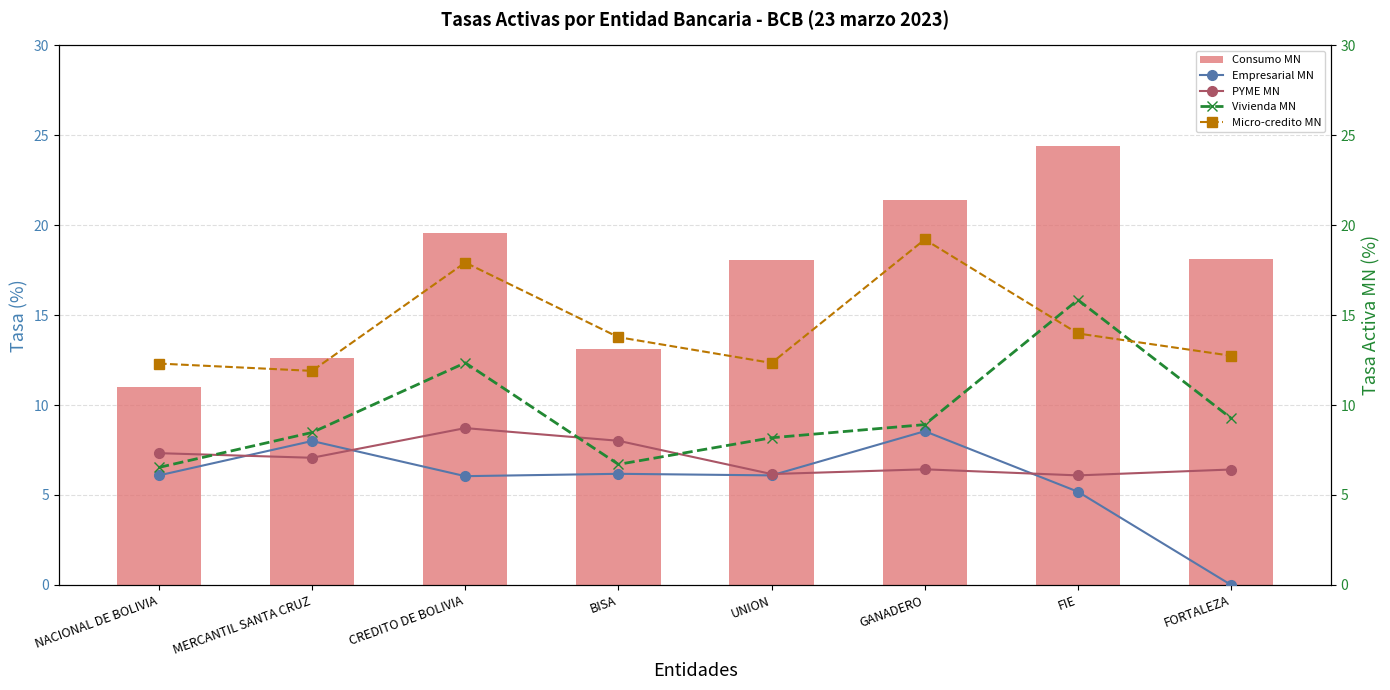

How many groups of bars are there?

8